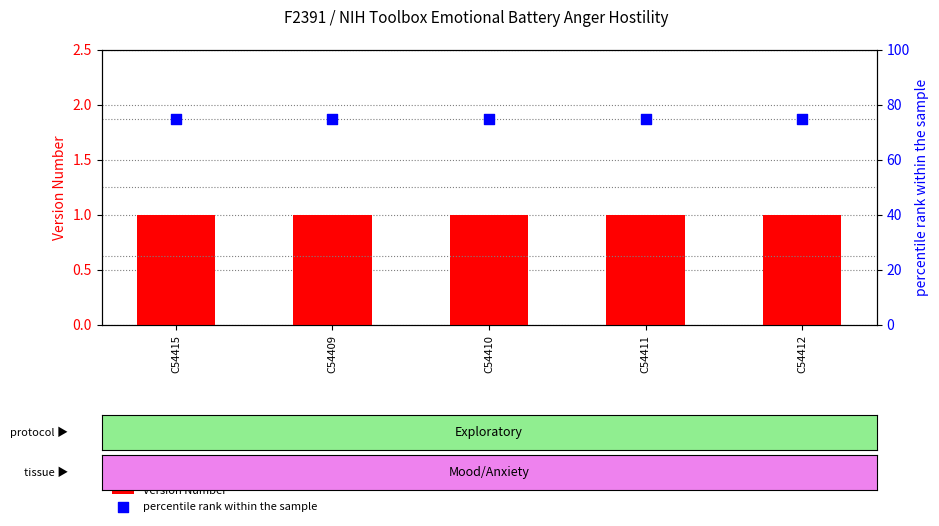

Which series reaches the minimum Y coordinate?

Version Number